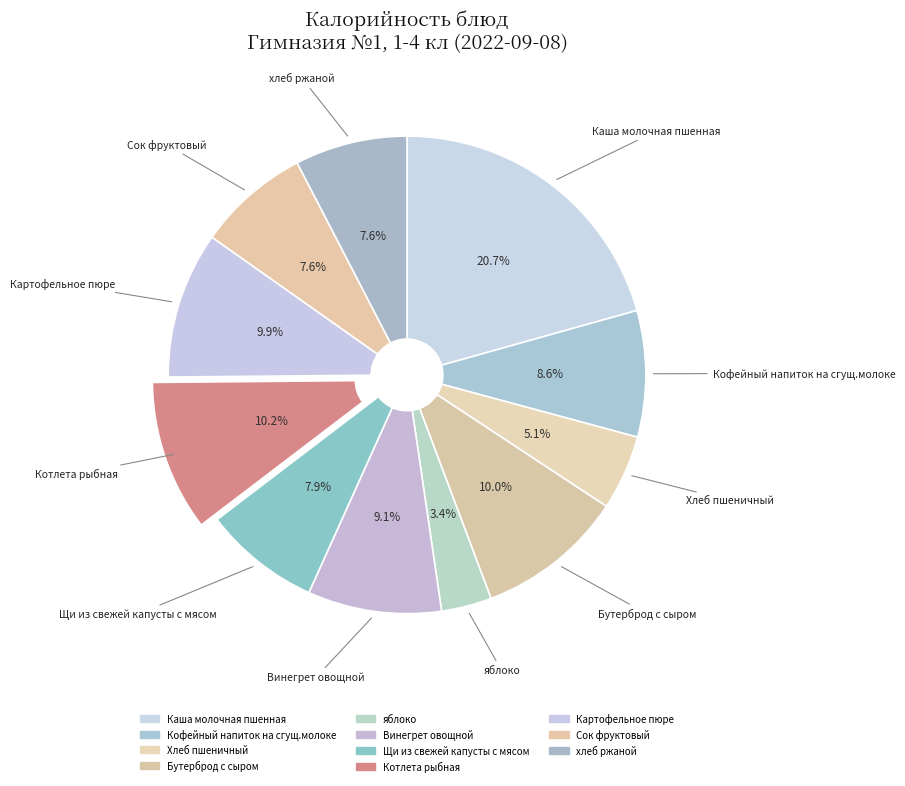

Which has a higher value, Картофельное пюре or Винегрет овощной?

Картофельное пюре